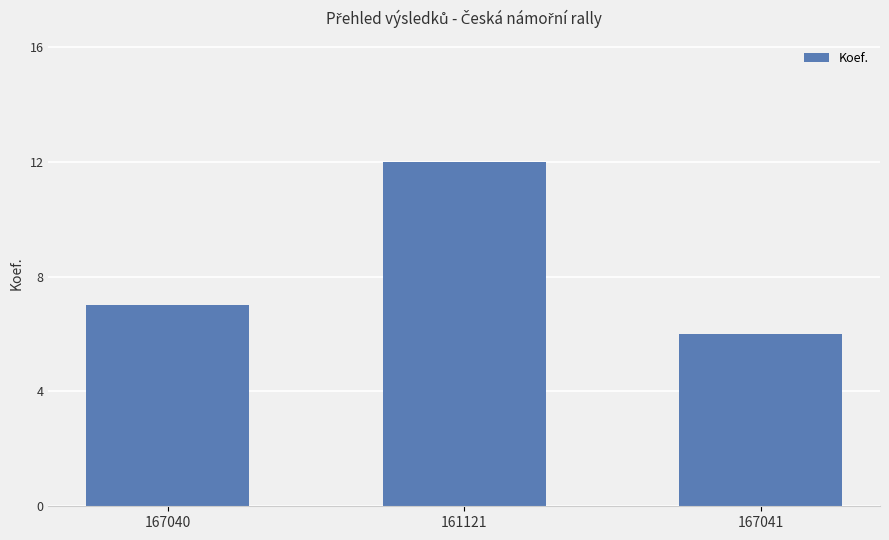

Which has a higher value, 167041 or 167040?

167040